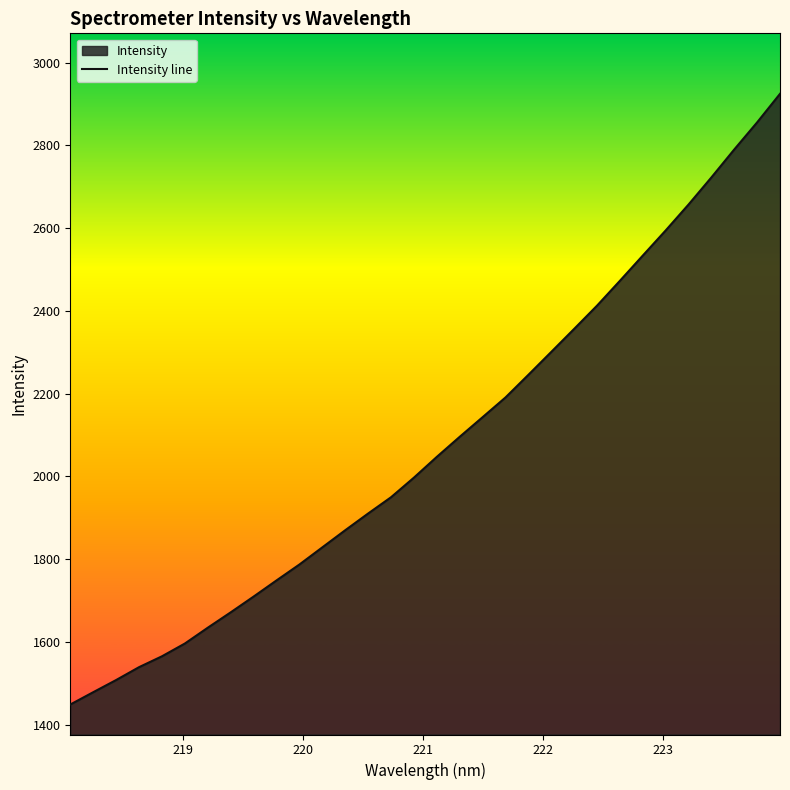

How many lines are shown in the chart?

1